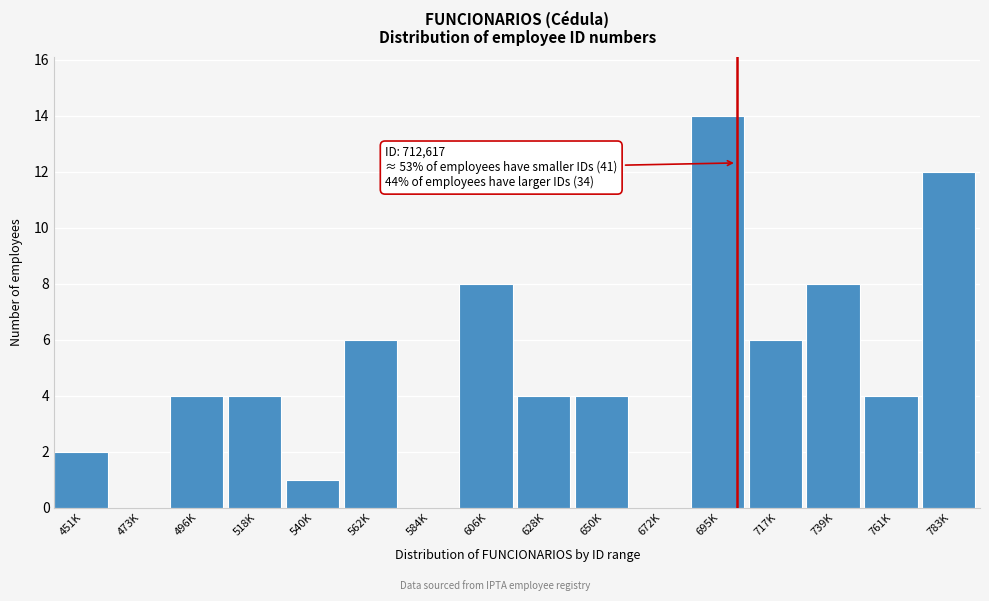

Reading left to right, list all the values displayed in this chart.

451K=2	473K=0	496K=4	518K=4	540K=1	562K=6	584K=0	606K=8	628K=4	650K=4	672K=0	695K=14	717K=6	739K=8	761K=4	783K=12